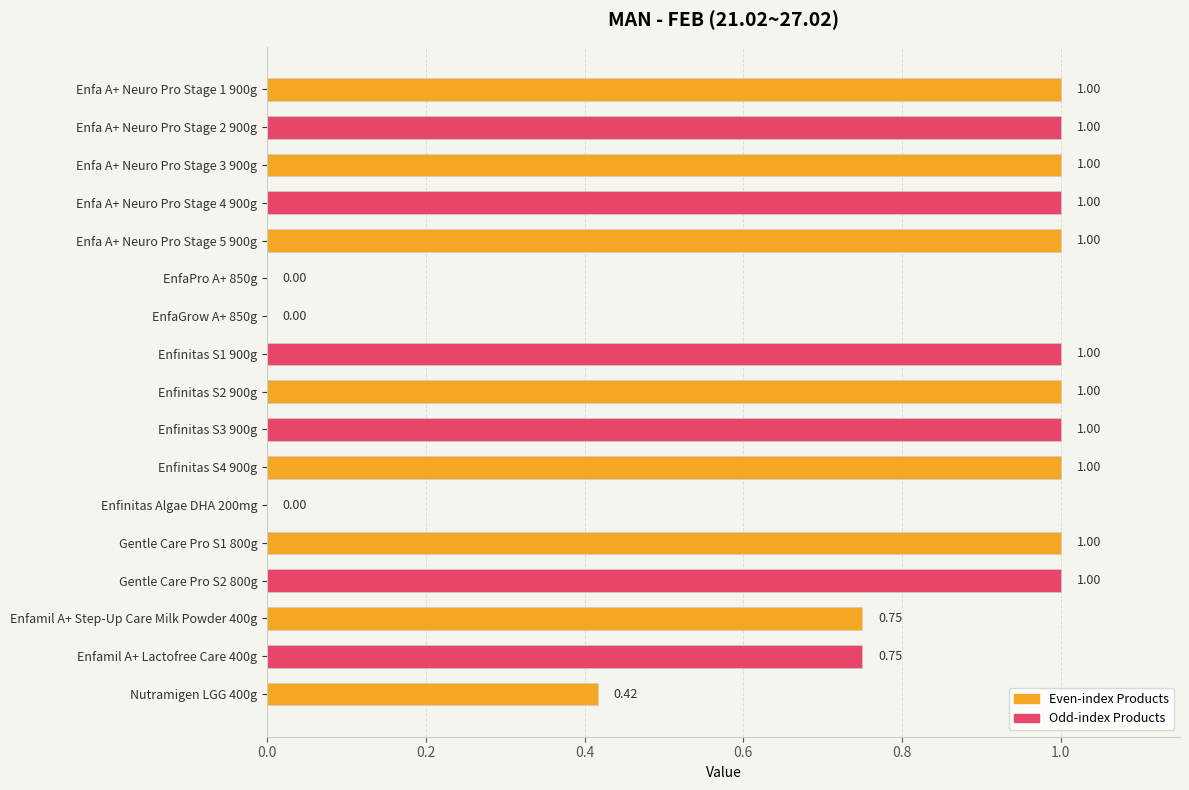

Approximately how many times larger is the value at Enfa A+ Neuro Pro Stage 1 900g compared to Enfinitas S2 900g?

1.0